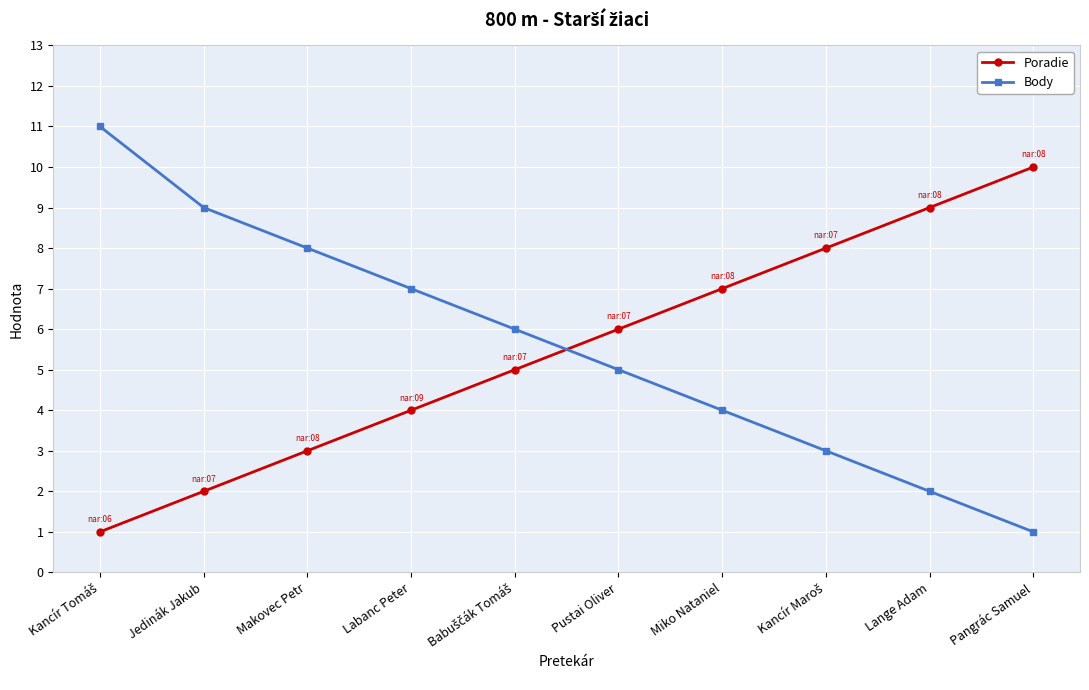

True or false: Body has a value of 8 at Makovec Petr.

True